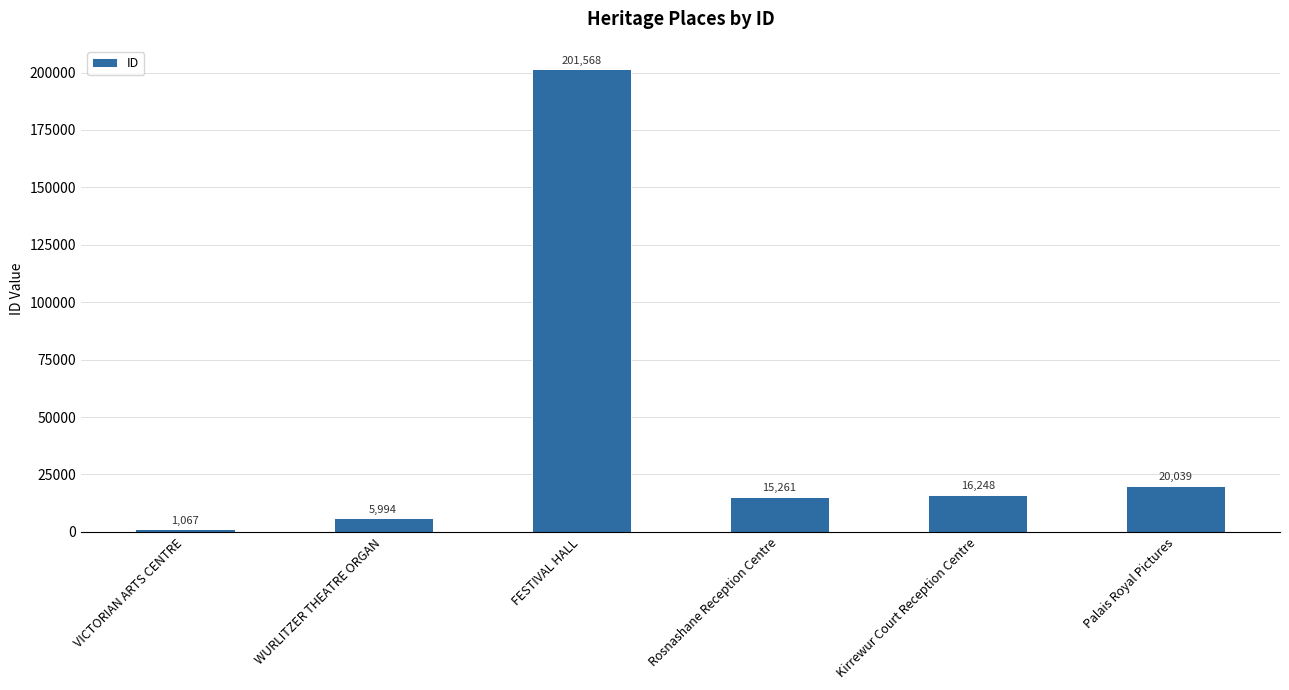

What value does the data have at FESTIVAL HALL, to the nearest 50?

201550